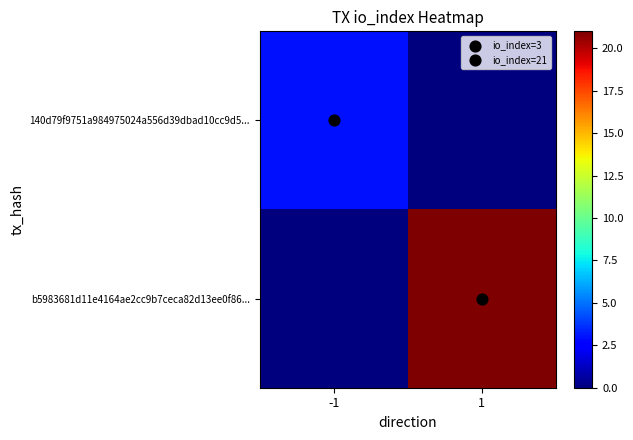

List the series in order of their overall mean, lowest first.

140d79f9751a984975024a556d39dbad10cc9d5..., b5983681d11e4164ae2cc9b7ceca82d13ee0f86...